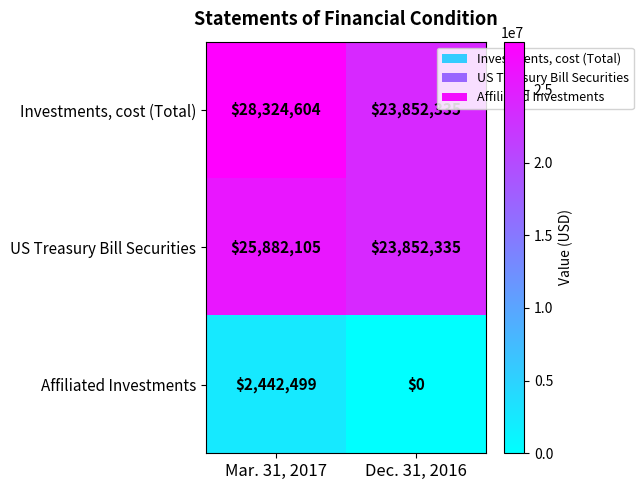

Which category has the lowest value across all series?

Dec. 31, 2016